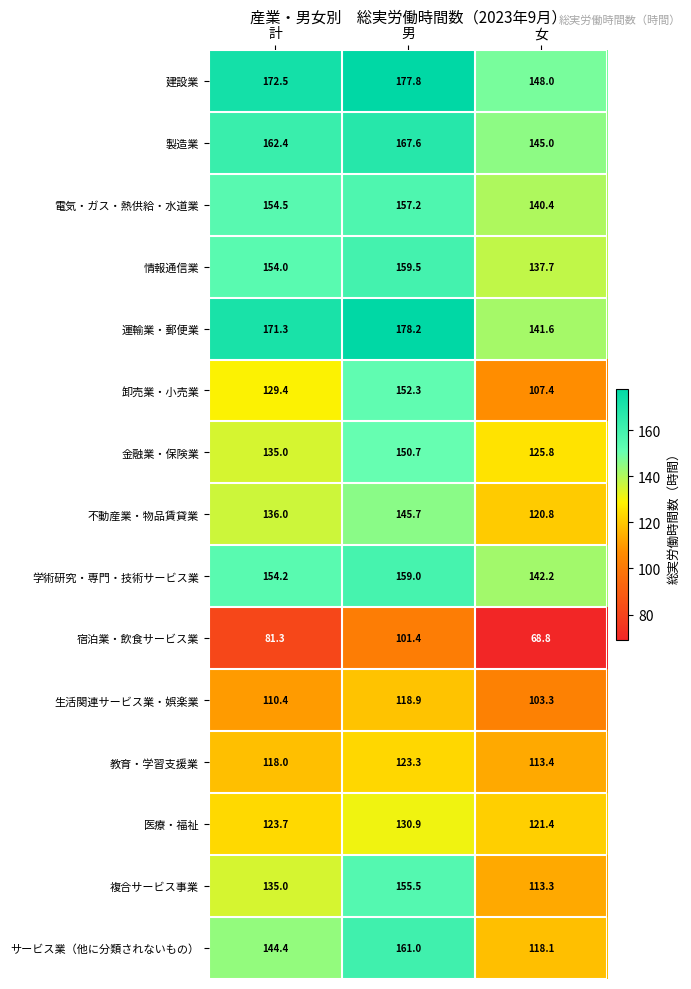

At which category is the sum across all series the highest?

男